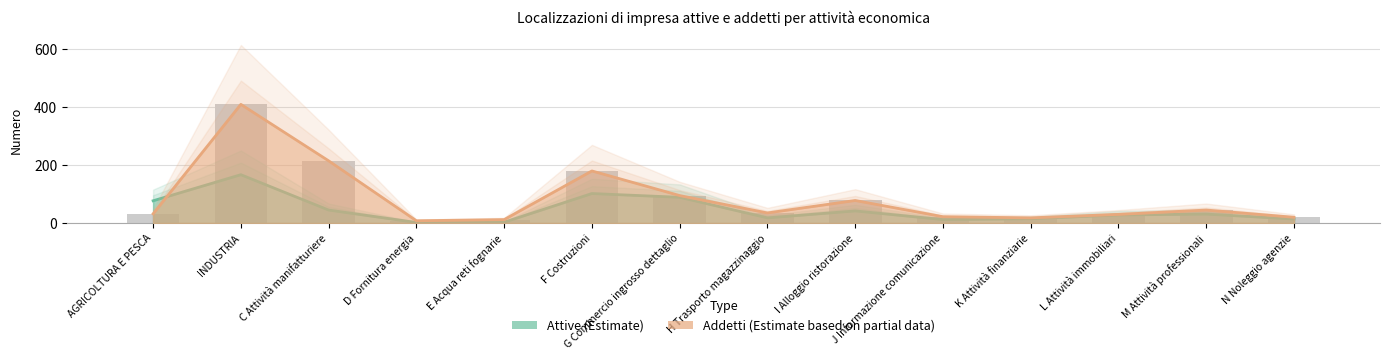

Where is Attive nearest to the value 84?

G Commercio ingrosso dettaglio